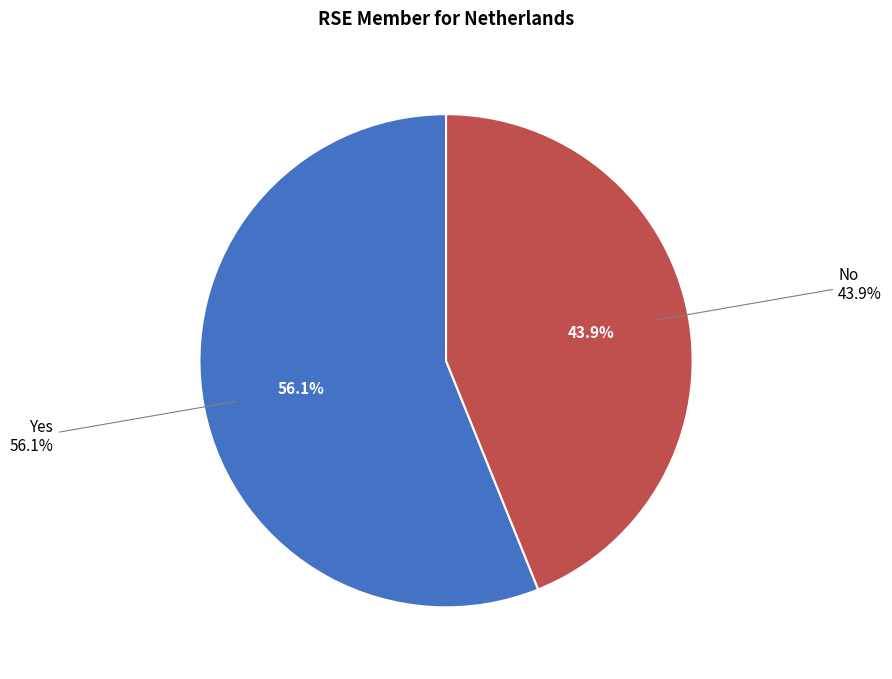

How much of the chart is everything except Yes?

43.9%